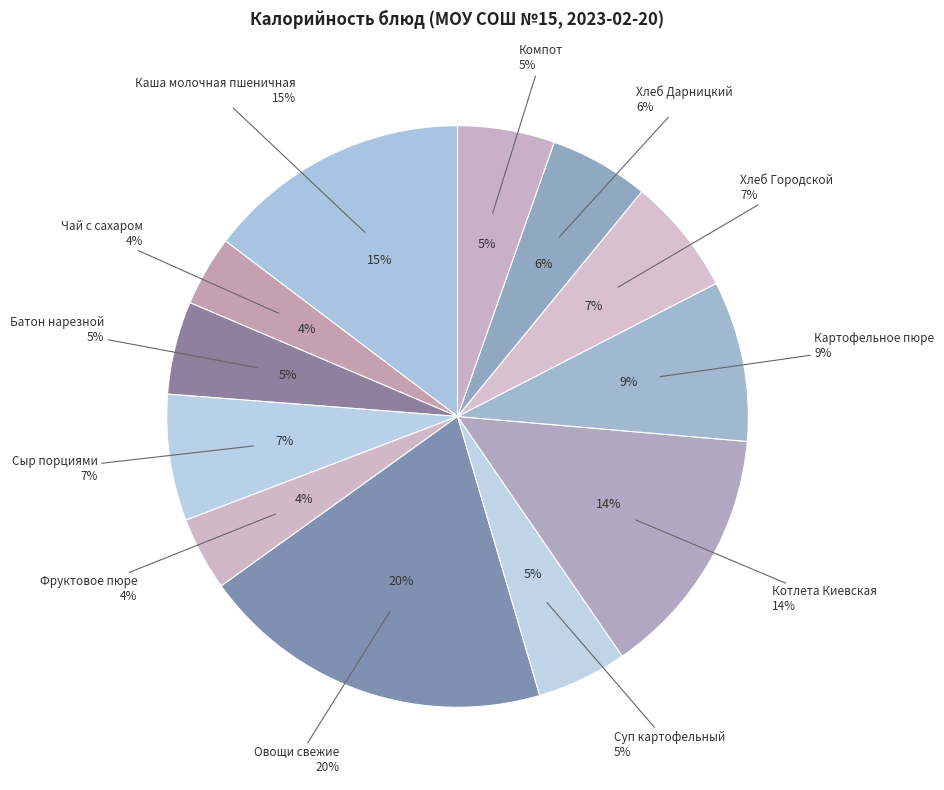

Count the number of slices in the pie.

12